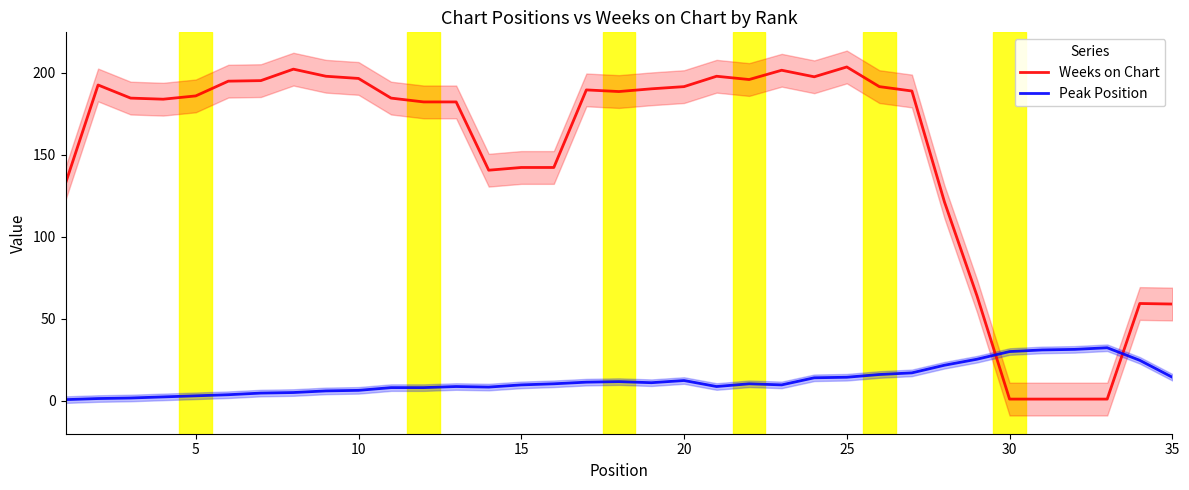

What is the highest value of the Weeks on Chart series?

203.7